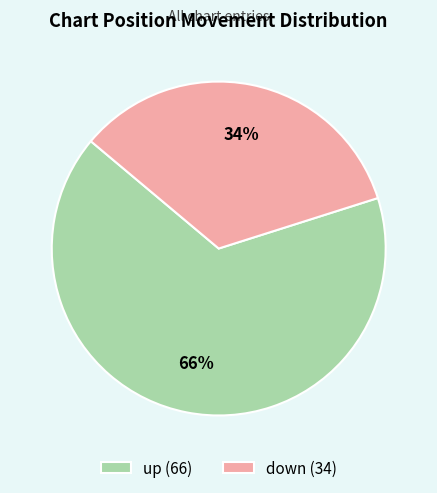

To the nearest percent, what is the combined percentage of up and down?

100%